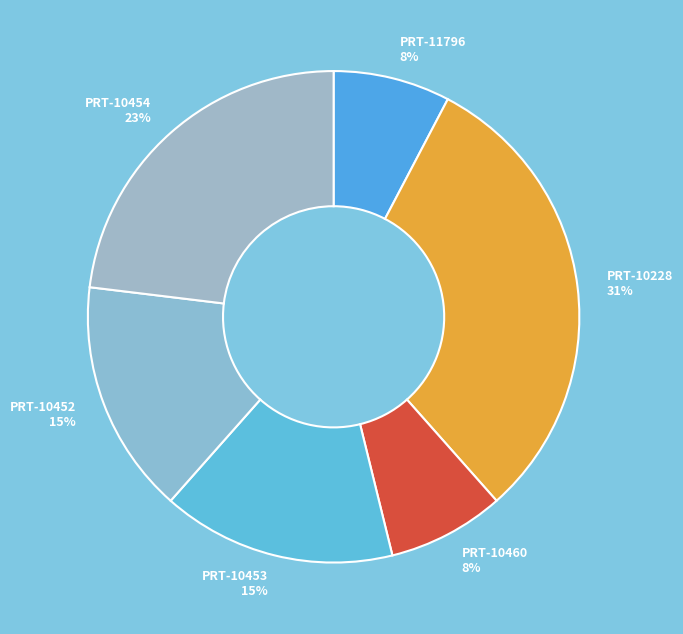

What is the largest slice in the pie chart?

PRT-10228